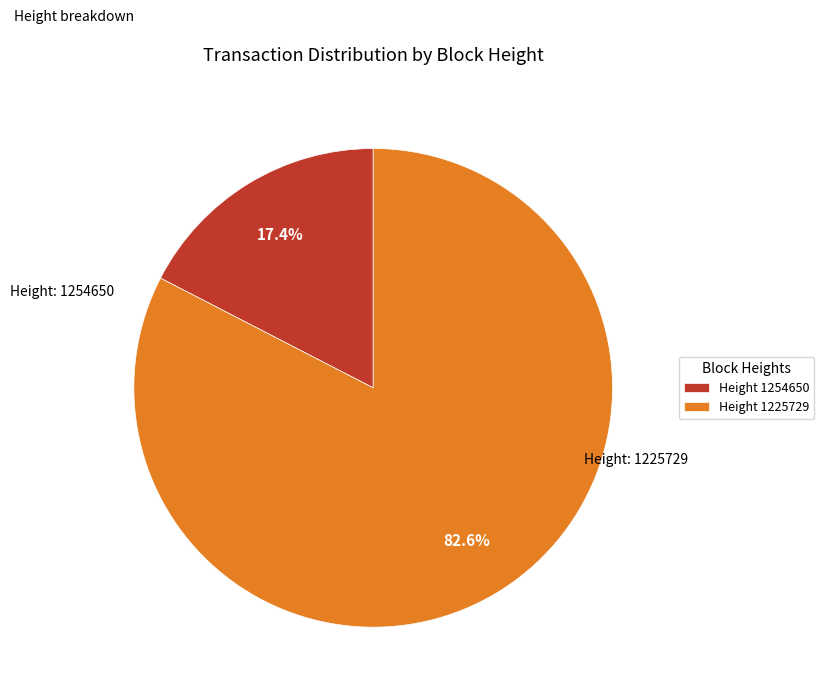

Between Height 1225729 and Height 1254650, which is larger?

Height 1225729